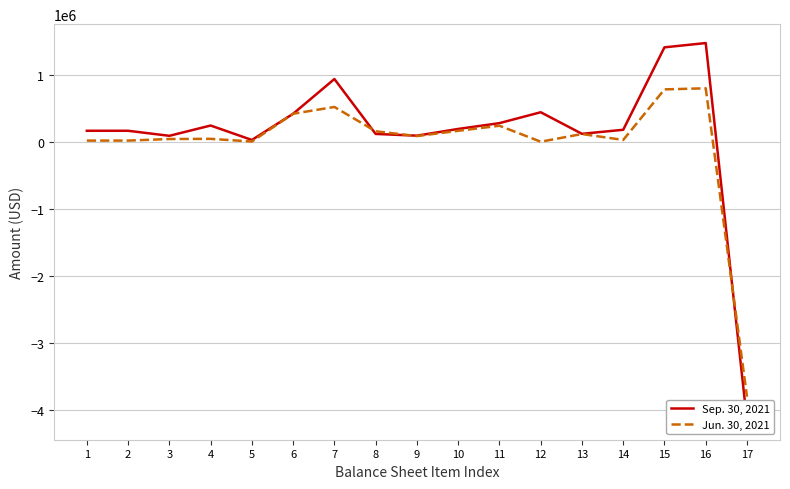

What are all the series names shown in the legend?

Sep. 30, 2021, Jun. 30, 2021